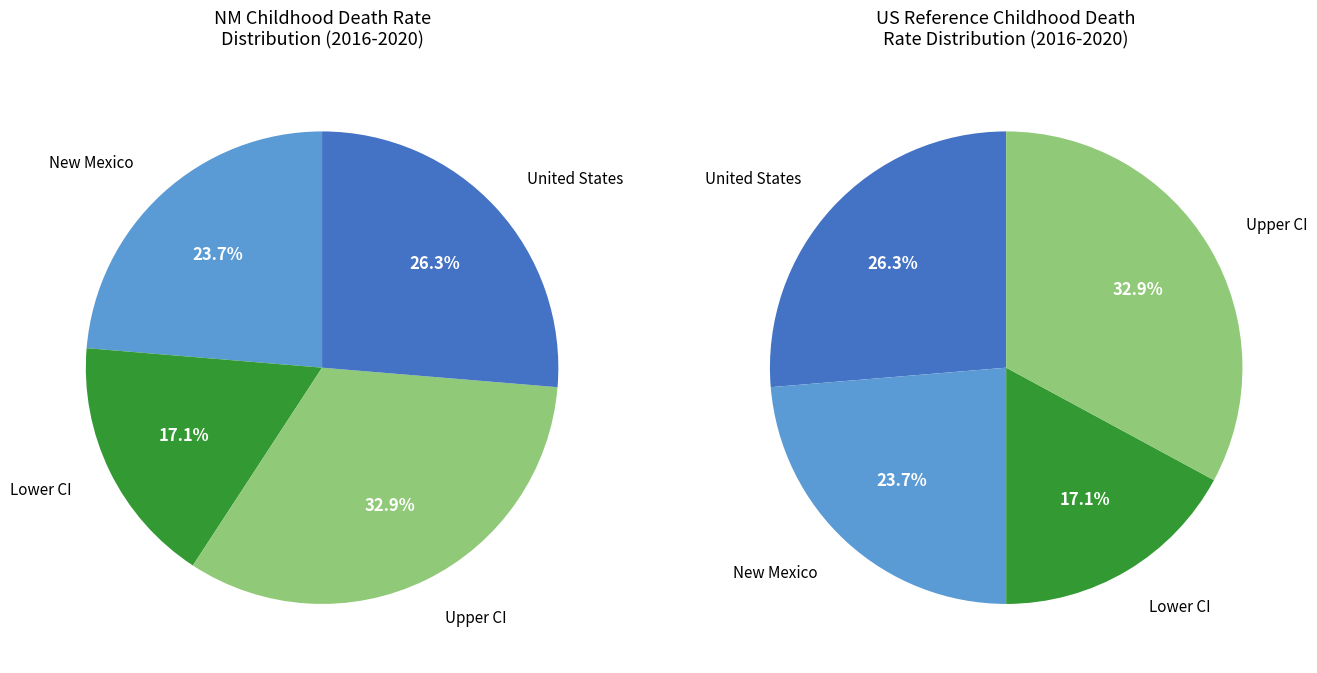

How many segments does this pie chart have?

4